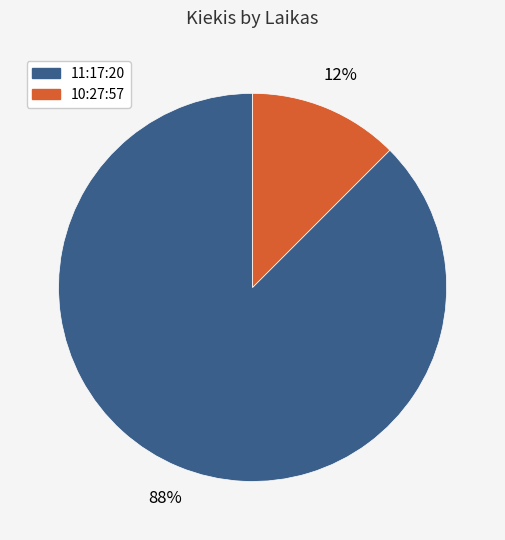

True or false: 10:27:57 accounts for 27% of the total.

False